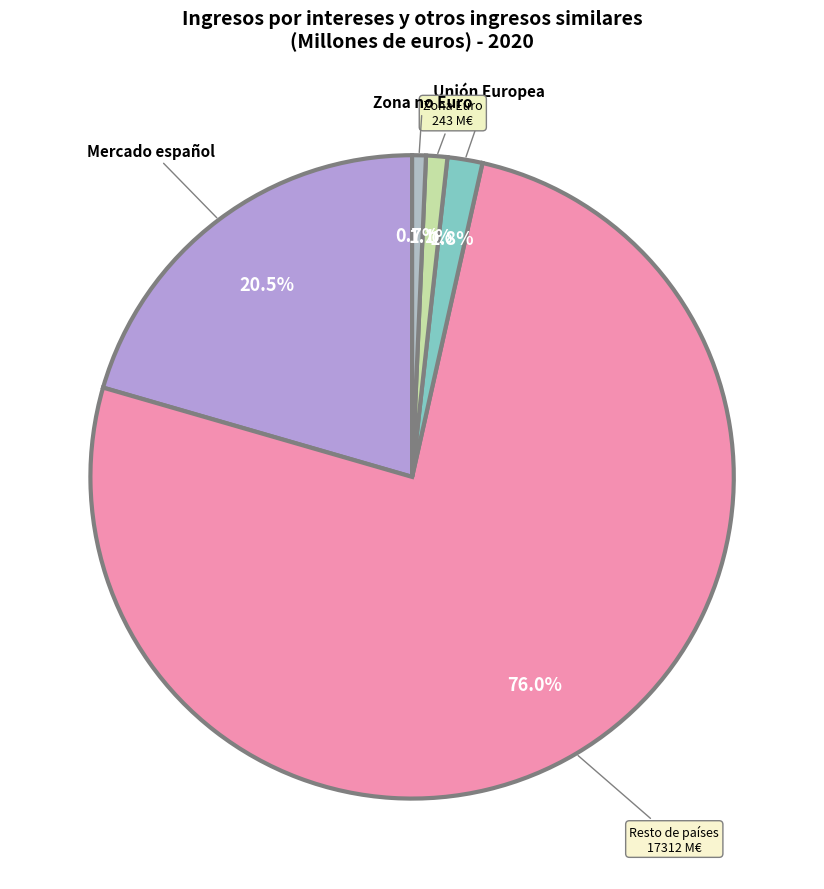

To the nearest percent, what is the combined percentage of Unión Europea and Mercado español?

22%